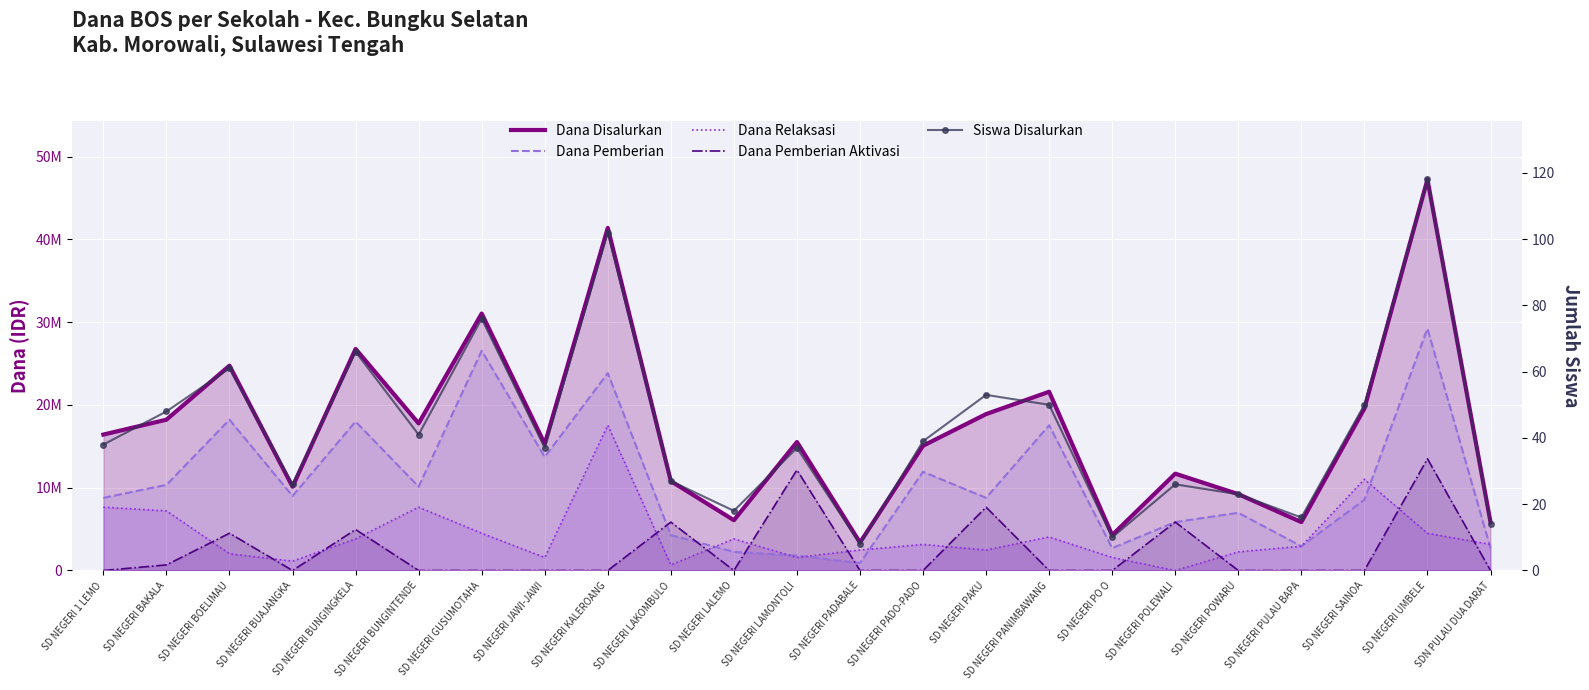

True or false: Dana Pemberian Aktivasi and Dana Disalurkan cross at least once.

False